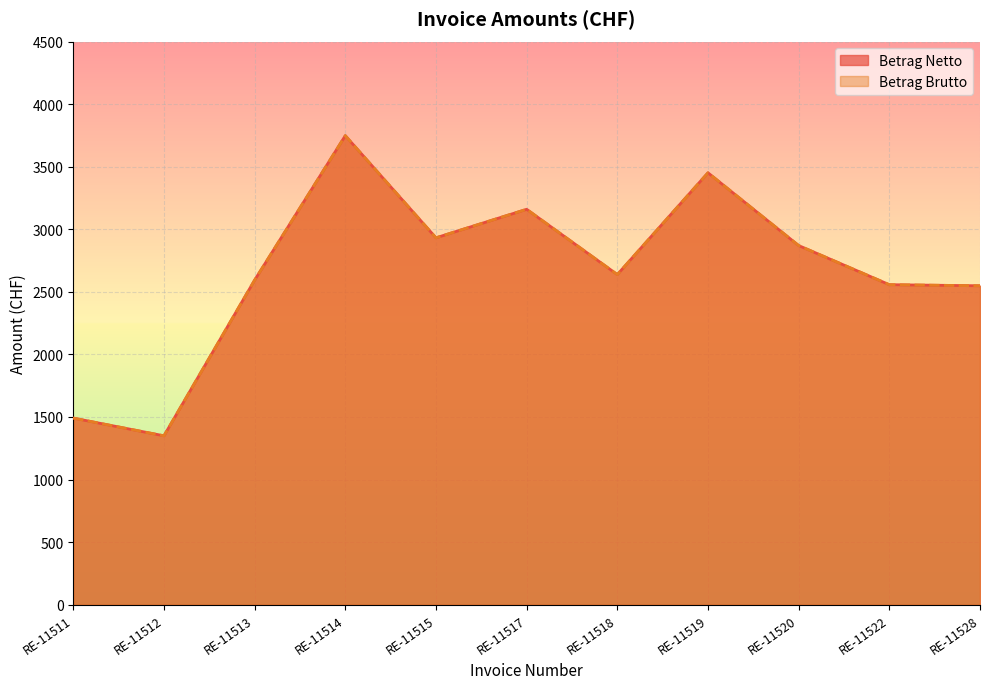

What is the value of the Betrag Netto point at the 9th from the left?

2869.8